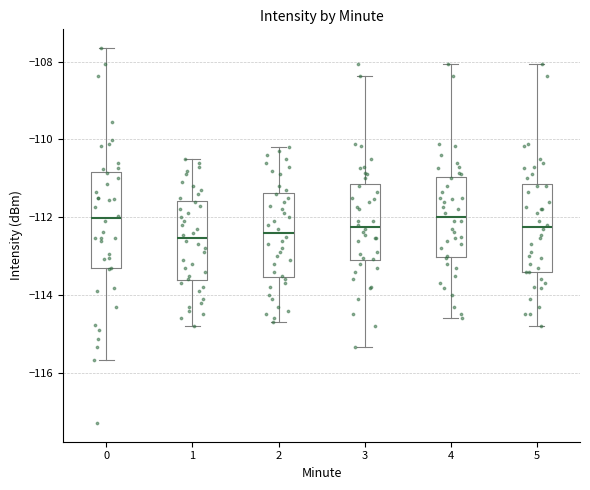

Reading left to right, transcribe this box plot: for each box, give where its median line is, the range the box spans, and where its two whiskers end, as read against the y-axis. The values are not printed on the chart, so give them approximately, as read against the axis.

0: median -112.0, box -113.4 to -110.8, whiskers -115.6 to -107.6
1: median -112.6, box -113.6 to -111.6, whiskers -114.8 to -110.4
2: median -112.4, box -113.6 to -111.4, whiskers -114.6 to -110.2
3: median -112.2, box -113.2 to -111.2, whiskers -115.4 to -108.4
4: median -112.0, box -113.0 to -111.0, whiskers -114.6 to -108.0
5: median -112.2, box -113.4 to -111.2, whiskers -114.8 to -108.0